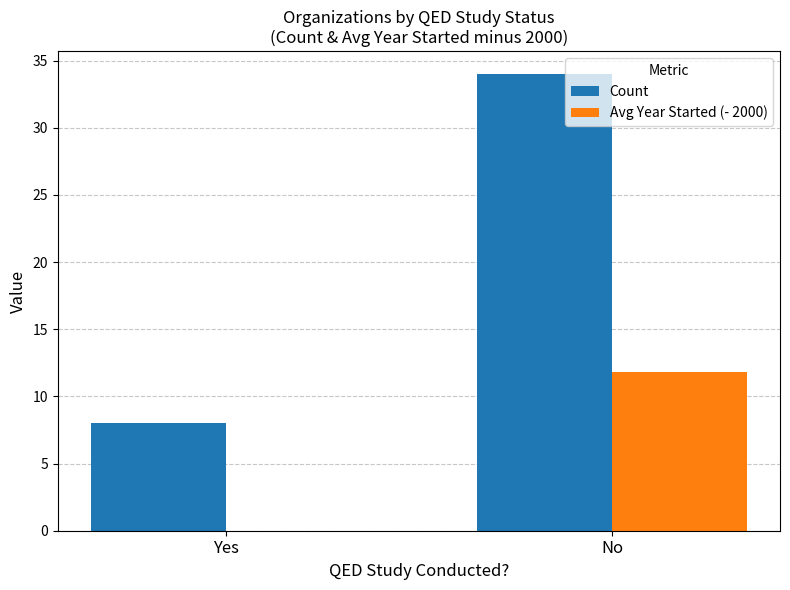

What value does the Avg Year Started (- 2000) series have at No?

11.8